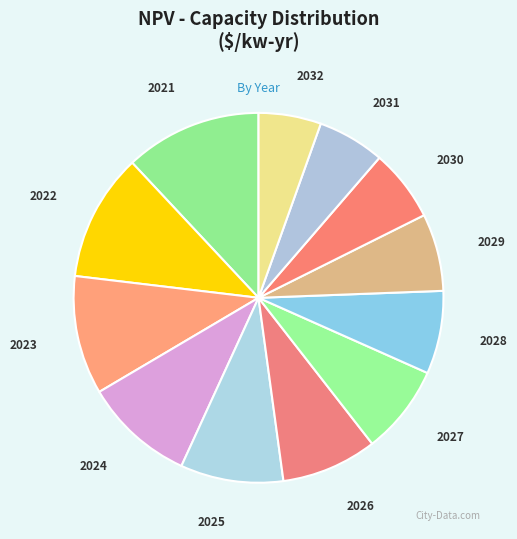

Approximately how many times larger is the value at 2021 compared to 2027?

1.5